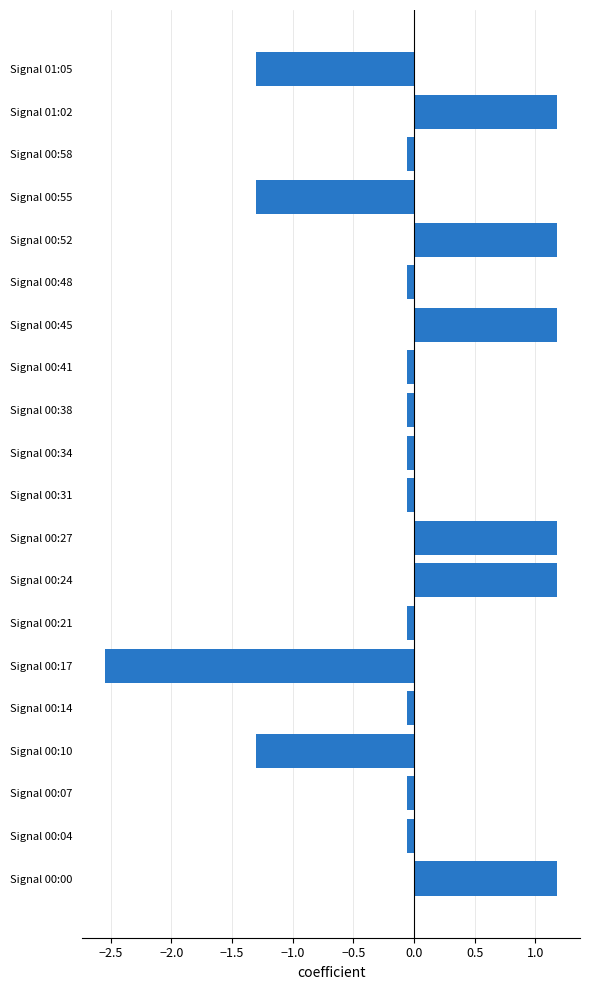

Are the bars horizontal?

Yes